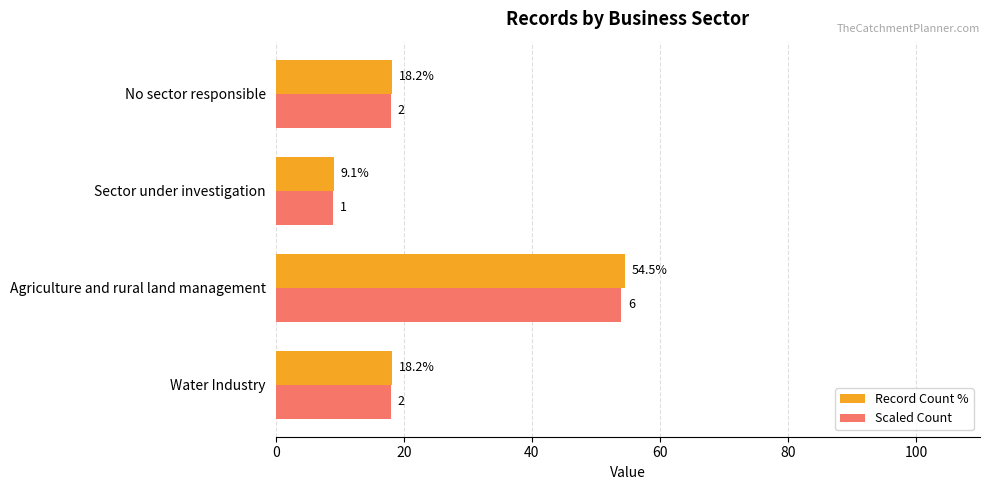

List the series in order of their peak value, highest first.

Record Count %, Scaled Count